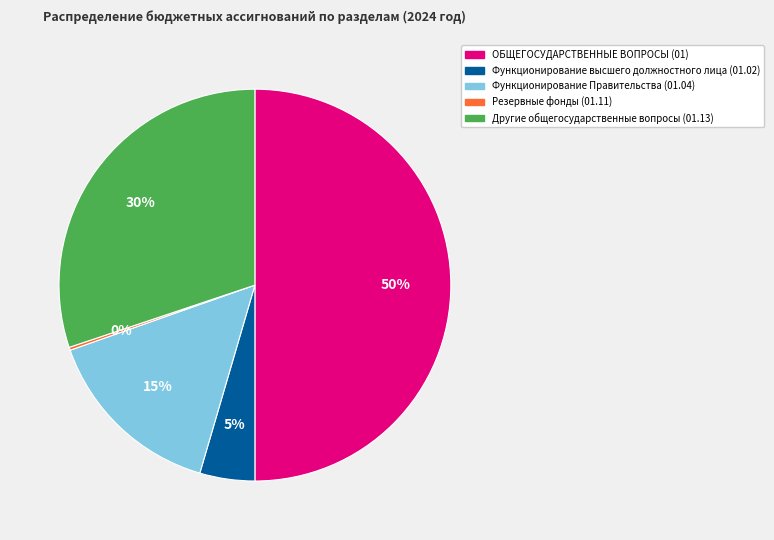

To the nearest percent, what is the average slice percentage?

20%